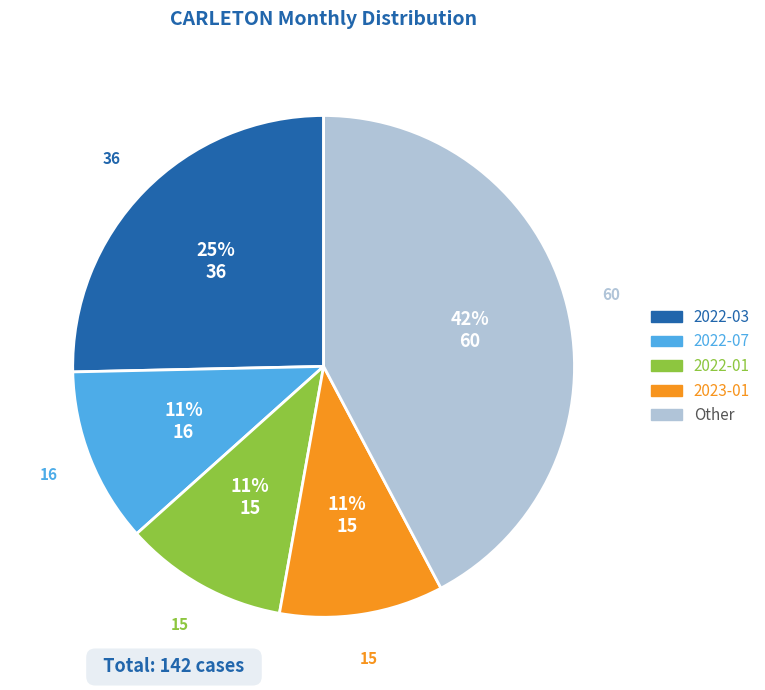

Is it true that 2022-03 is 25% of the pie?

True